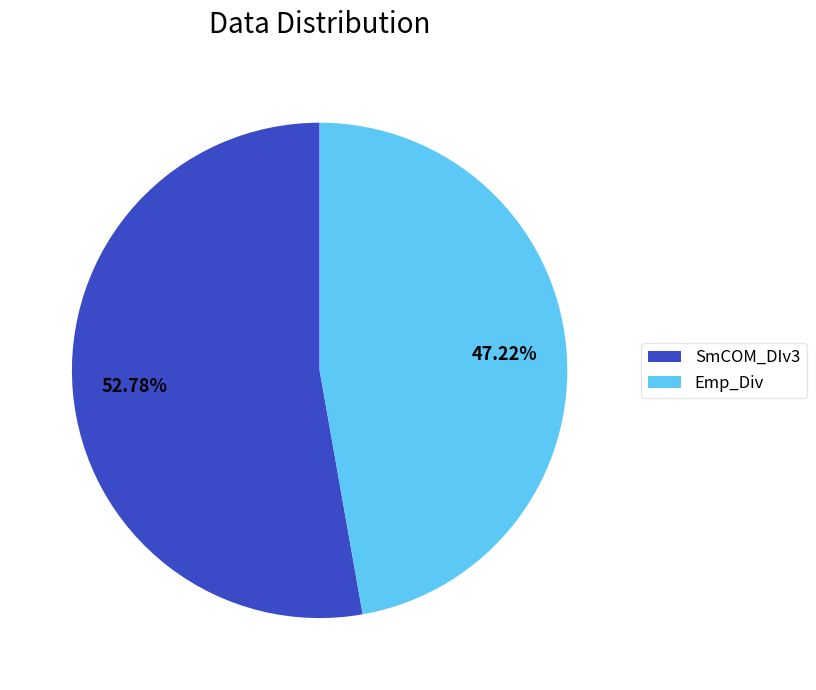

The Emp_Div slice represents 47% of the pie. True or false?

True